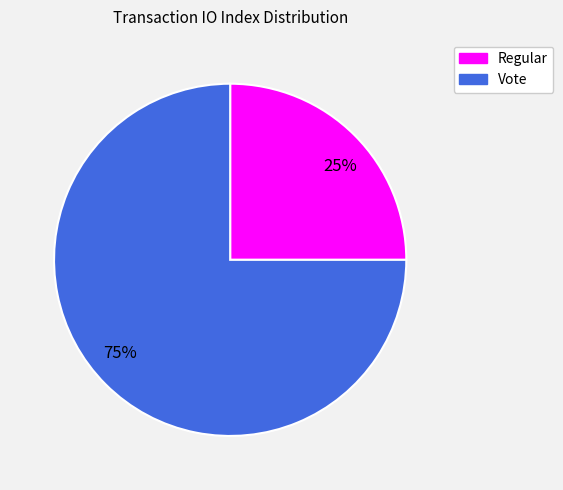

How many slices are in this pie chart?

2